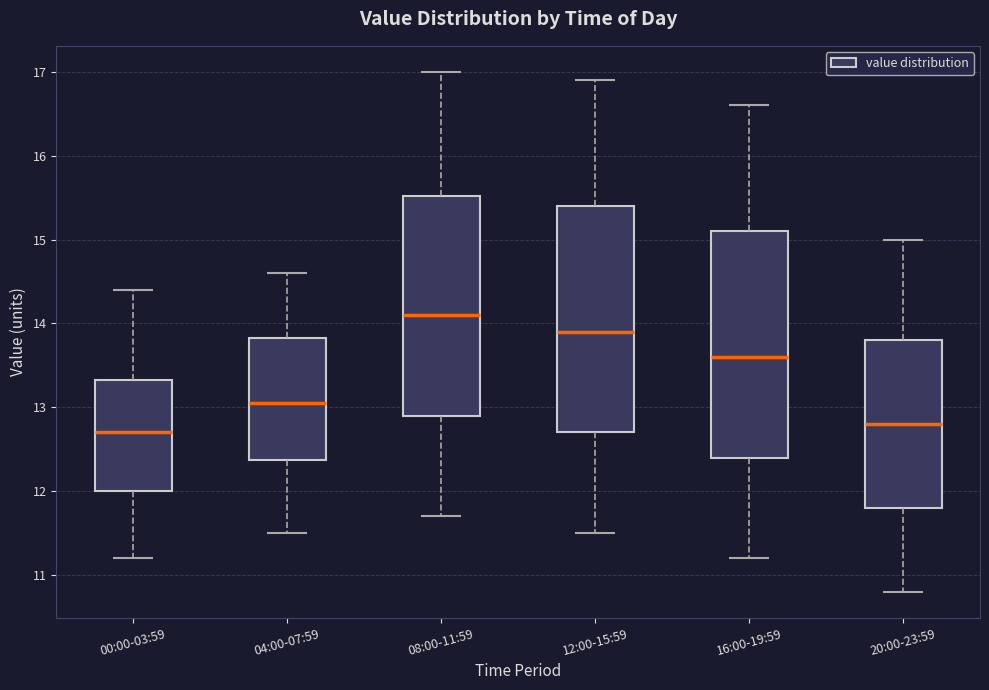

Reading left to right, read every box against the y-axis: the position of its median line, the range the box covers, and the ends of its whiskers. The values are not printed on the chart, so give them approximately, as read against the axis.

00:00-03:59: median 12.7, box 12.0 to 13.3, whiskers 11.2 to 14.4
04:00-07:59: median 13.1, box 12.4 to 13.8, whiskers 11.5 to 14.6
08:00-11:59: median 14.1, box 12.9 to 15.5, whiskers 11.7 to 17.0
12:00-15:59: median 13.9, box 12.7 to 15.4, whiskers 11.5 to 16.9
16:00-19:59: median 13.6, box 12.4 to 15.1, whiskers 11.2 to 16.6
20:00-23:59: median 12.8, box 11.8 to 13.8, whiskers 10.8 to 15.0